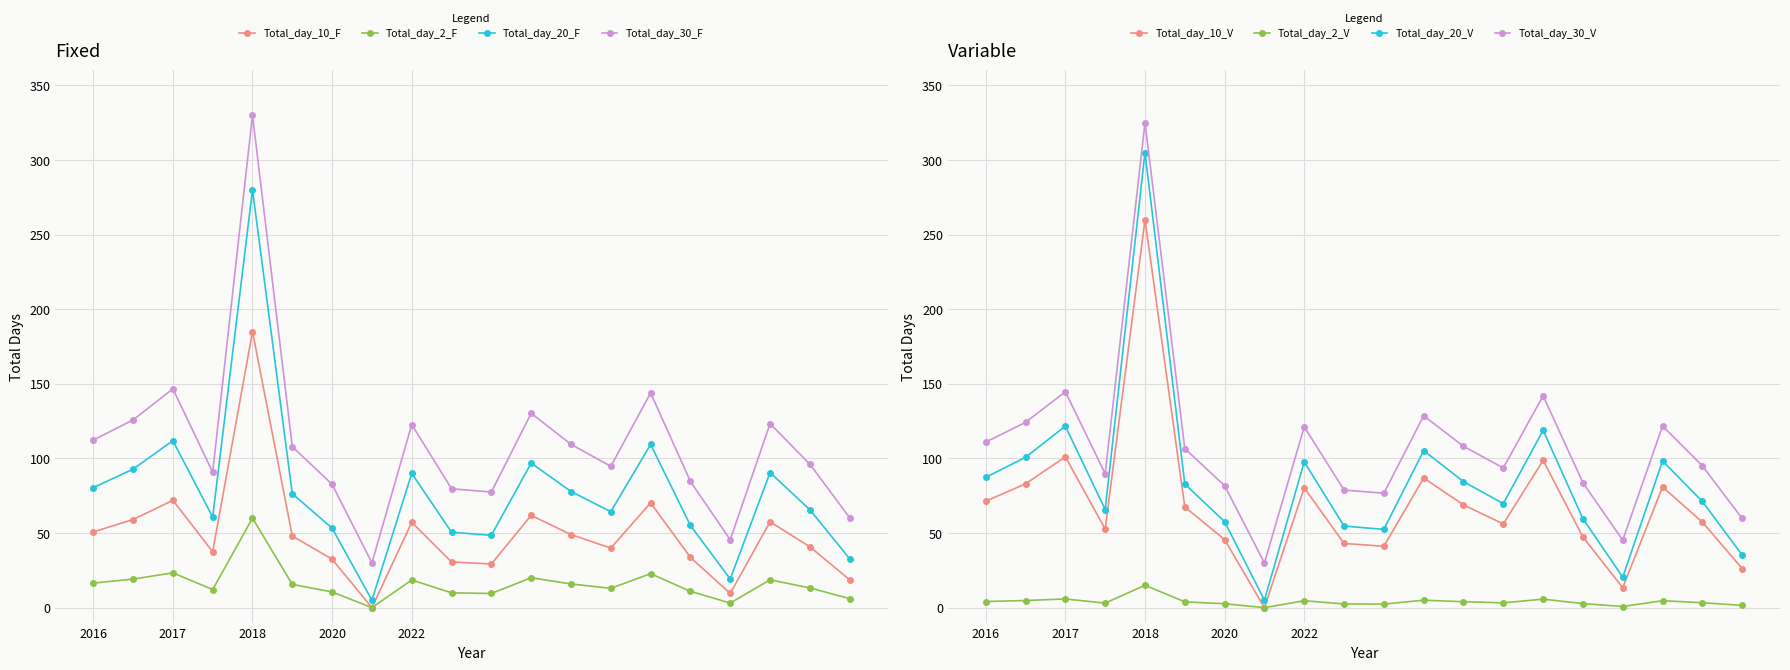

True or false: Total_day_30_F and Total_day_20_F intersect in this chart.

False